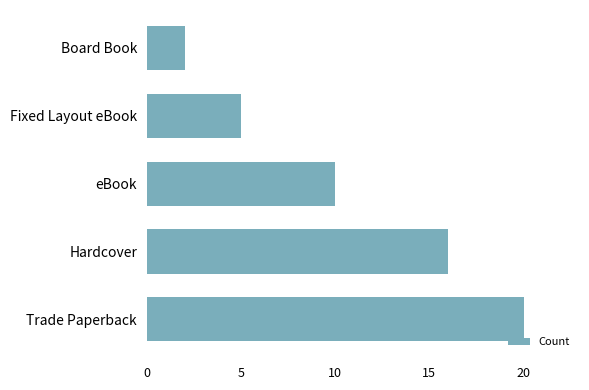

The value at Fixed Layout eBook is 5. True or false?

True